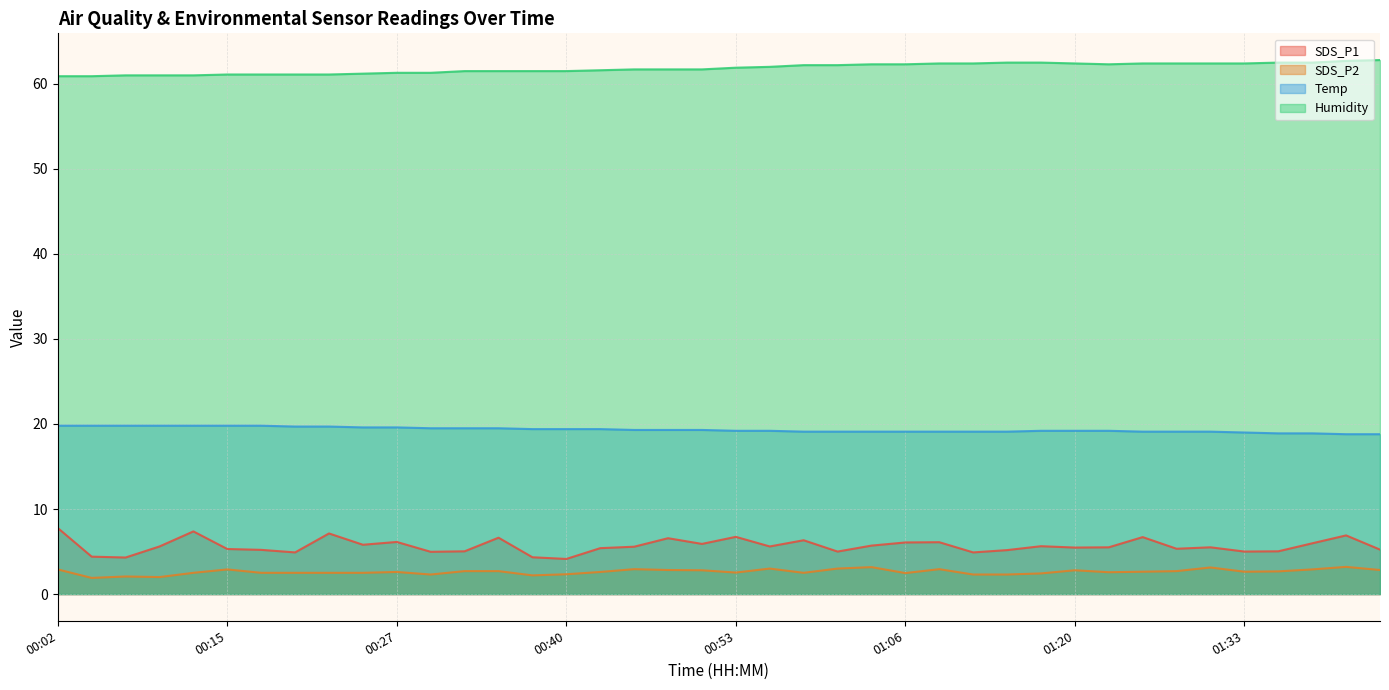

How many interior local valleys does the SDS_P1 series have?

12